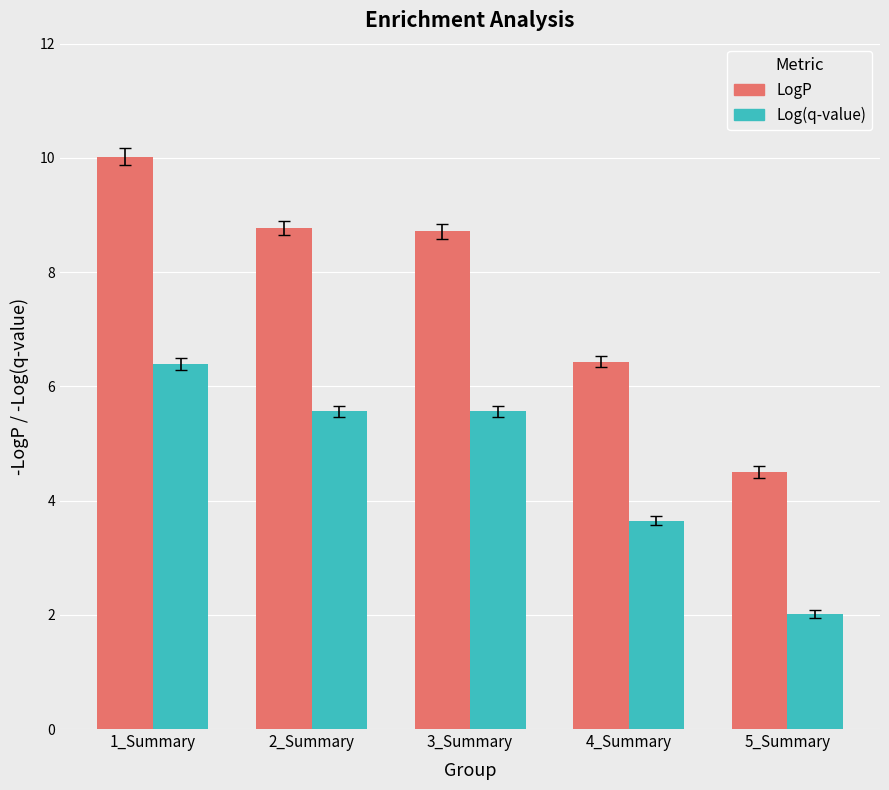

Which category has the highest value in the LogP series?

1_Summary